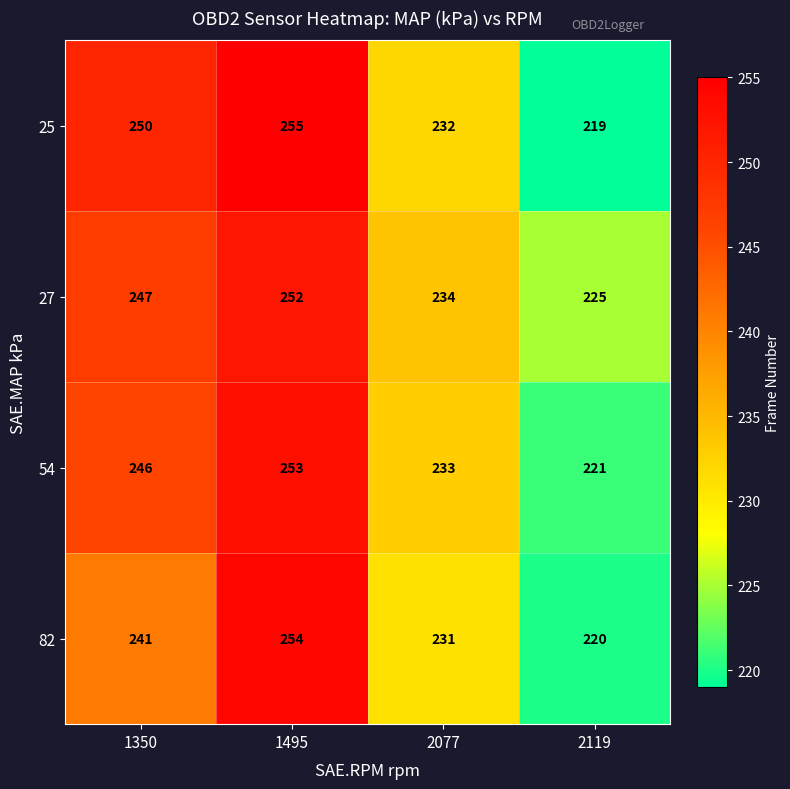

Rank the series by their maximum value, from lowest to highest.

27, 54, 82, 25